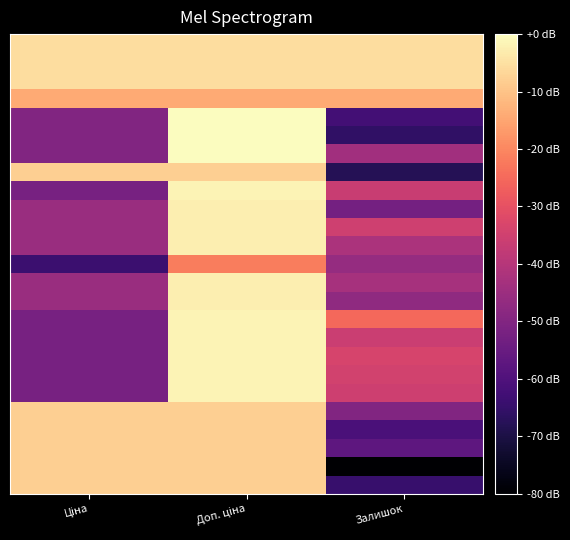

Count the number of data series in this chart.

25